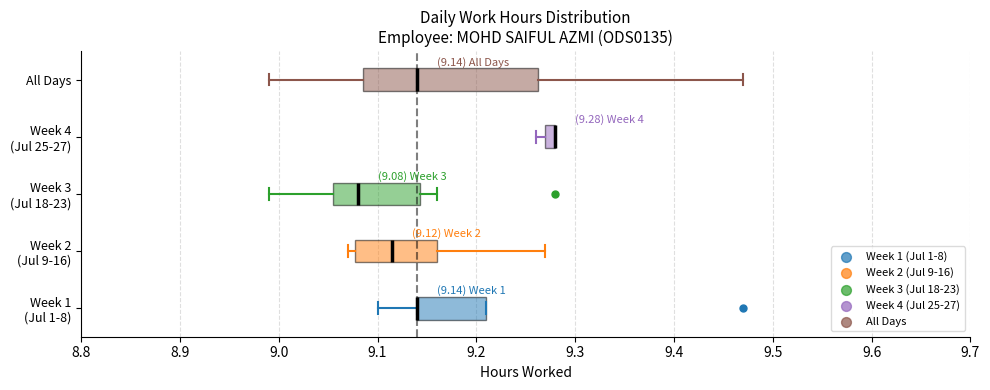

Which box is the widest, from its left edge to its right edge?

All Days